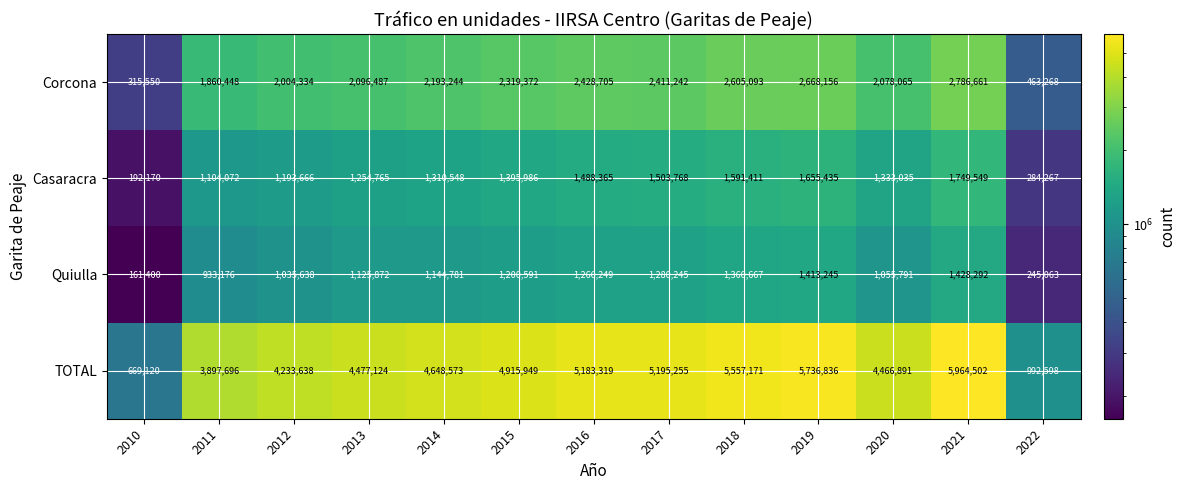

At which label is Corcona closest to 1551105?

2011